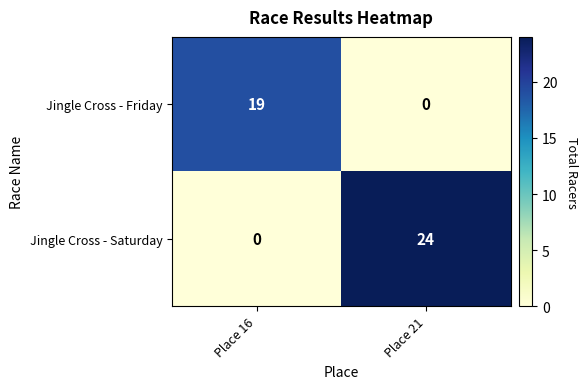

Count the number of categories in the chart.

2